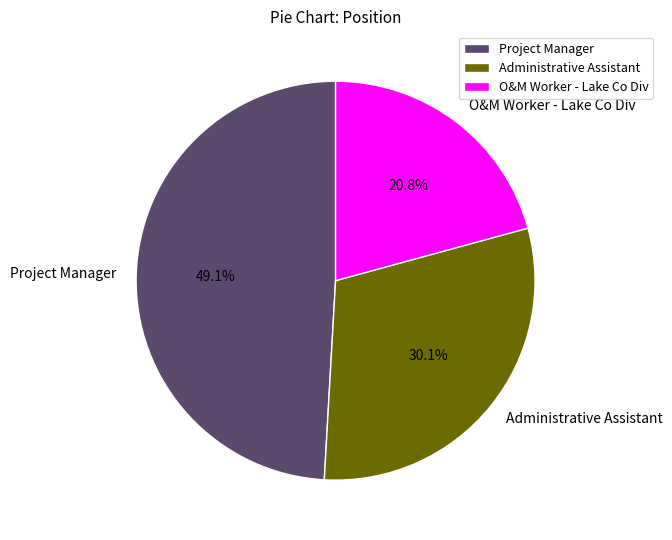

How many slices are in this pie chart?

3